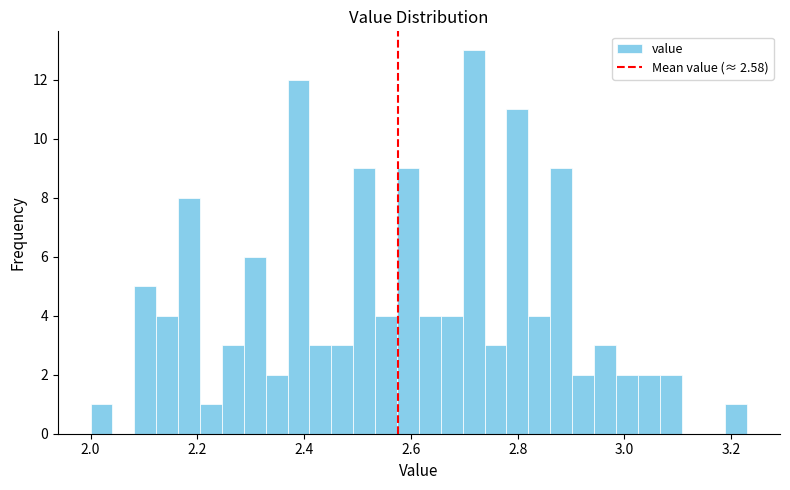

Read against the x-axis, roughly where is the centre of the tallest bar?

2.72